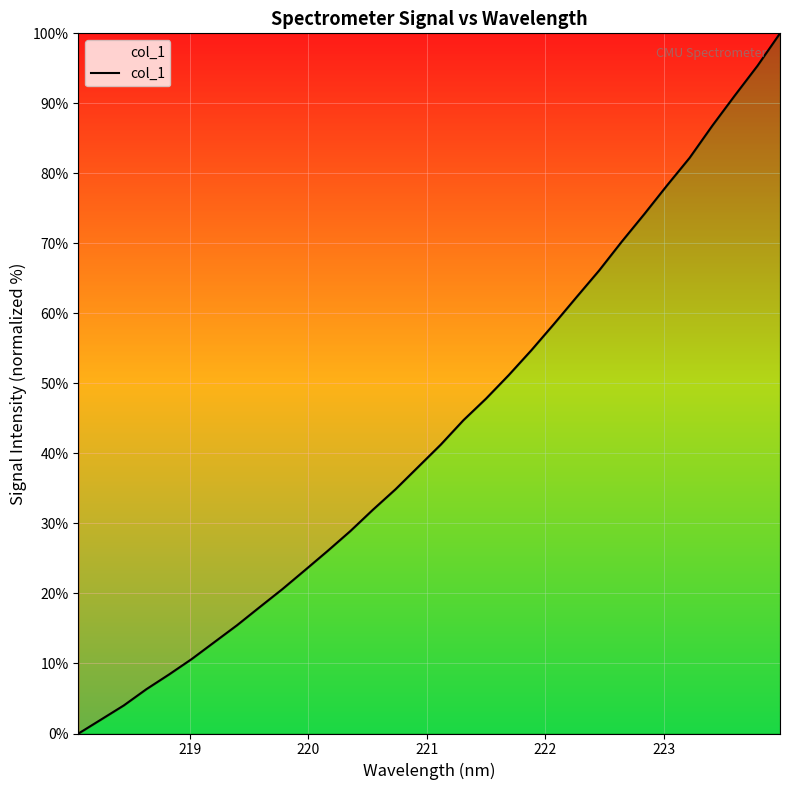

What is the difference between the maximum and minimum values?

100.0